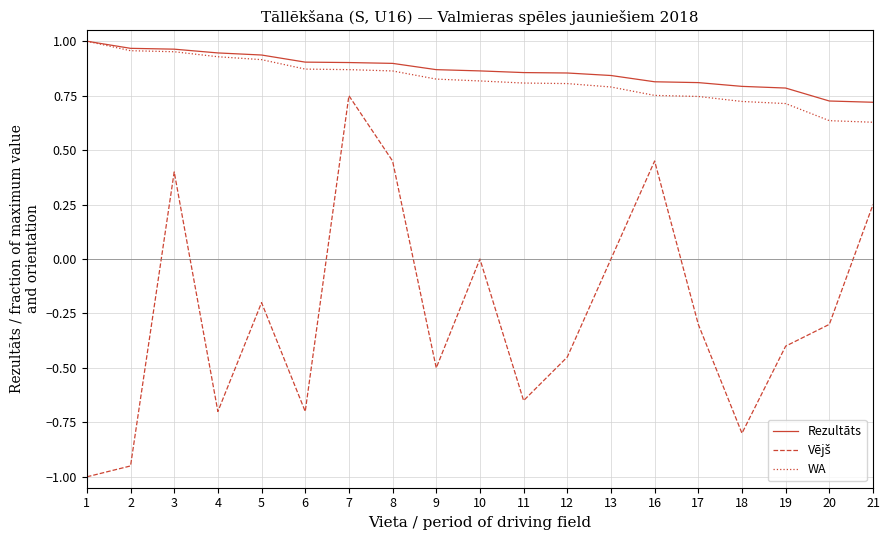

What is the difference between the highest and lowest values at 19?

1.2